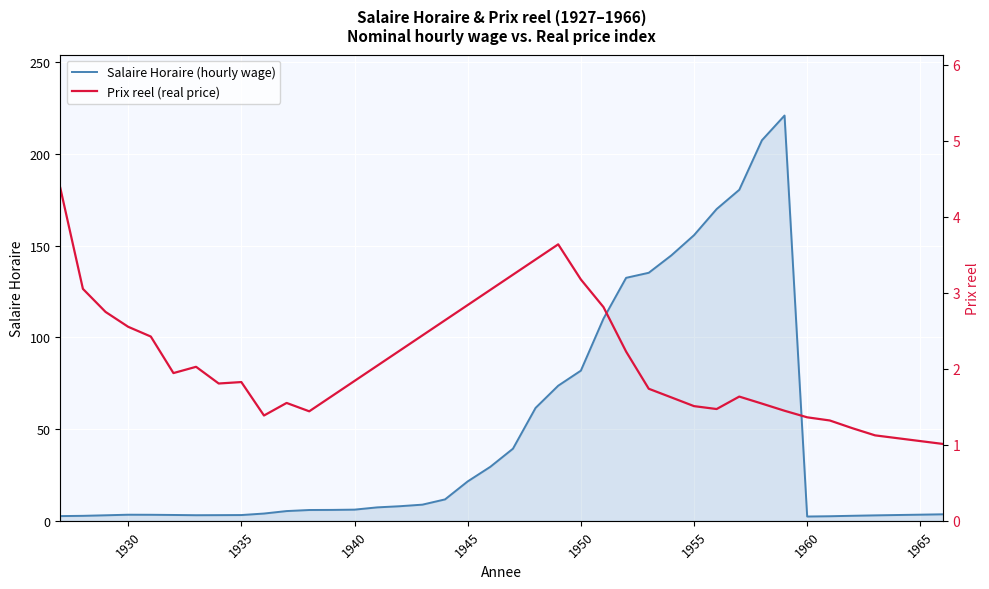

Where is the data nearest to the value 111?

1951